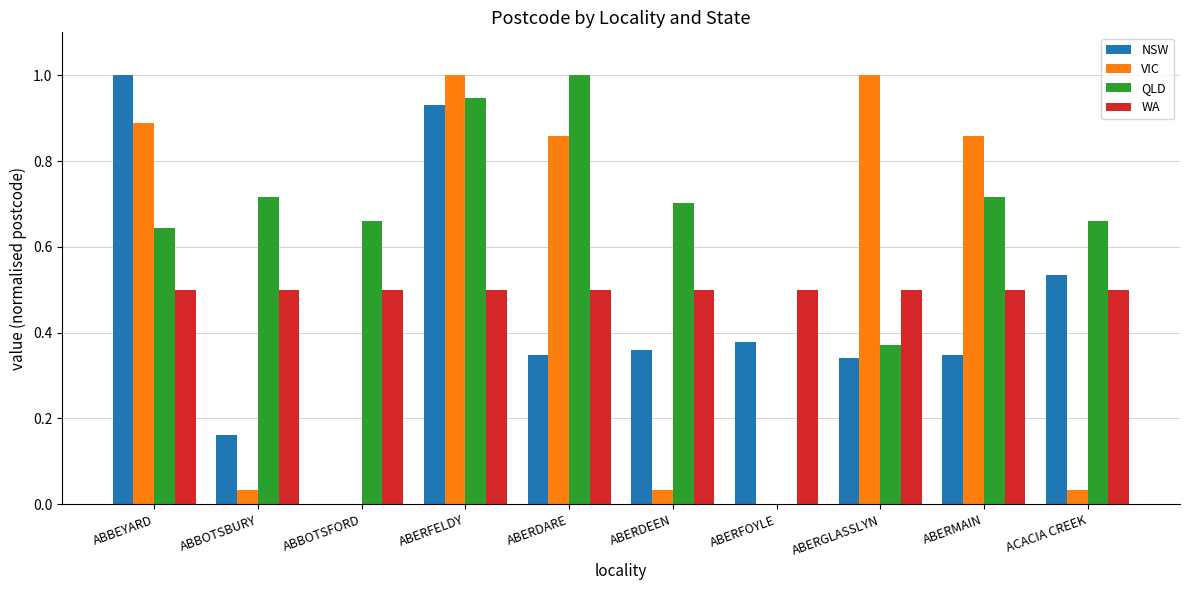

Are the bars grouped side by side (vs. stacked)?

Yes